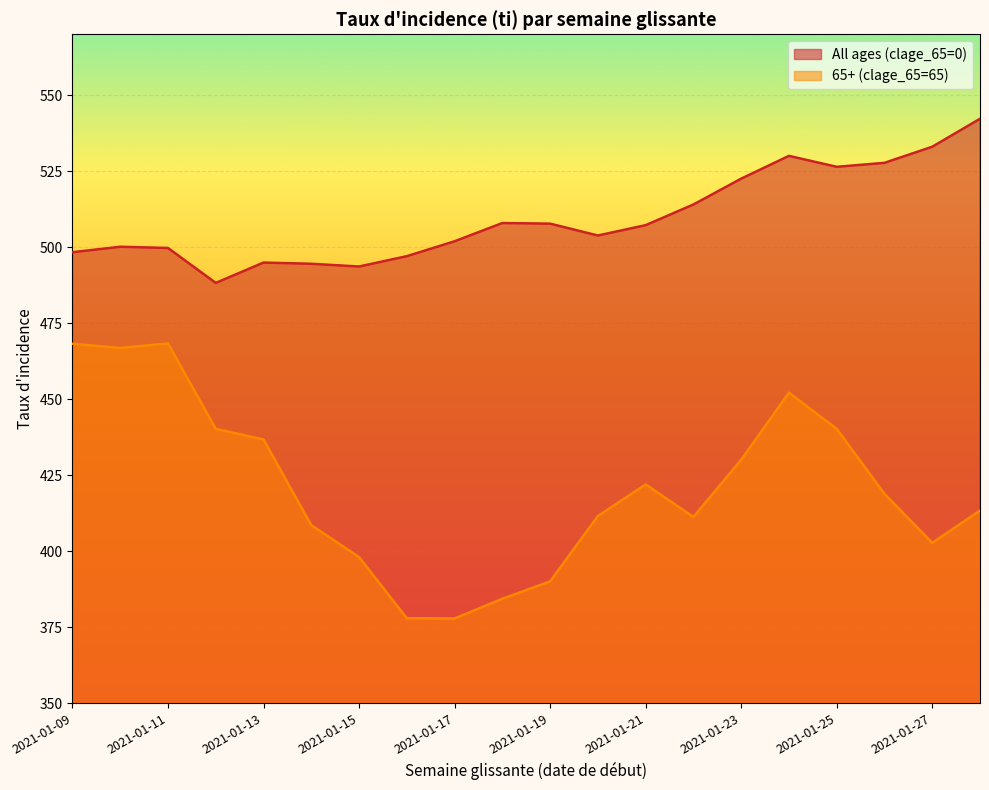

What is the greatest value displayed?

542.2